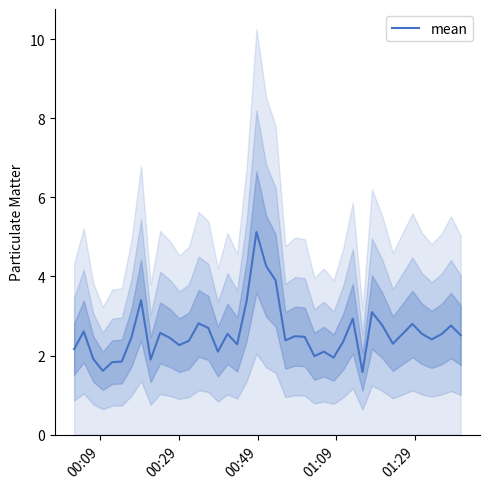

What is the sum of all values?

102.5